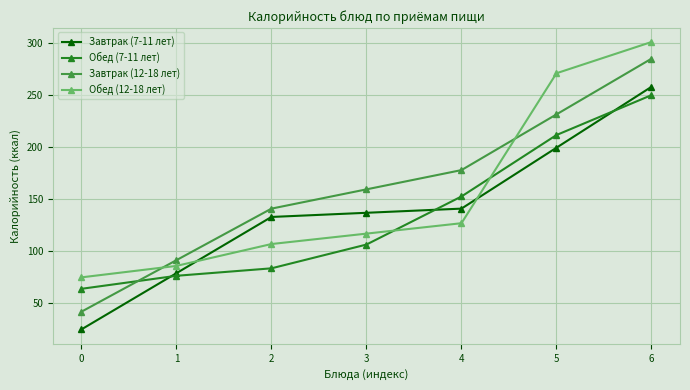

How many lines are shown in the chart?

4